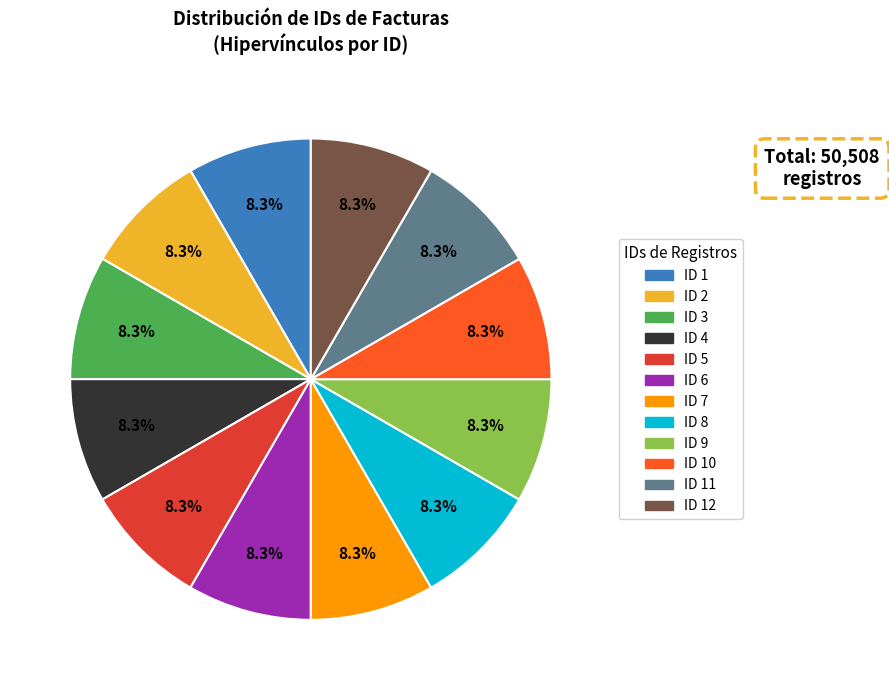

What percentage do ID 10 and ID 12 together represent?

16.7%